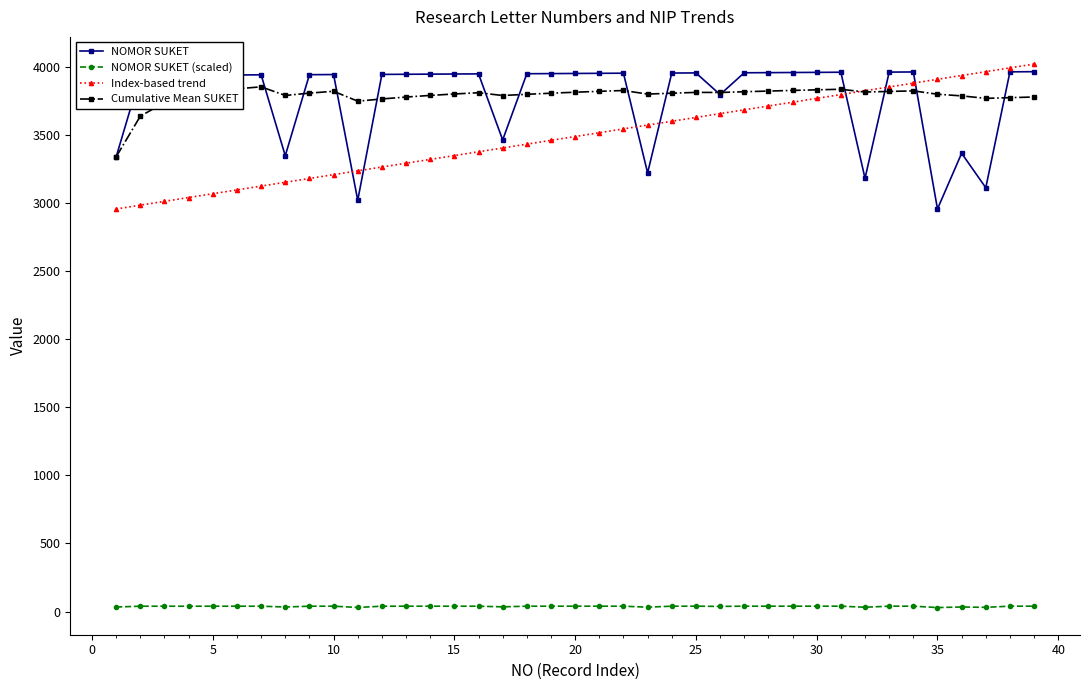

What is the value of the Index-based trend point at the 8th from the left?

3152.0